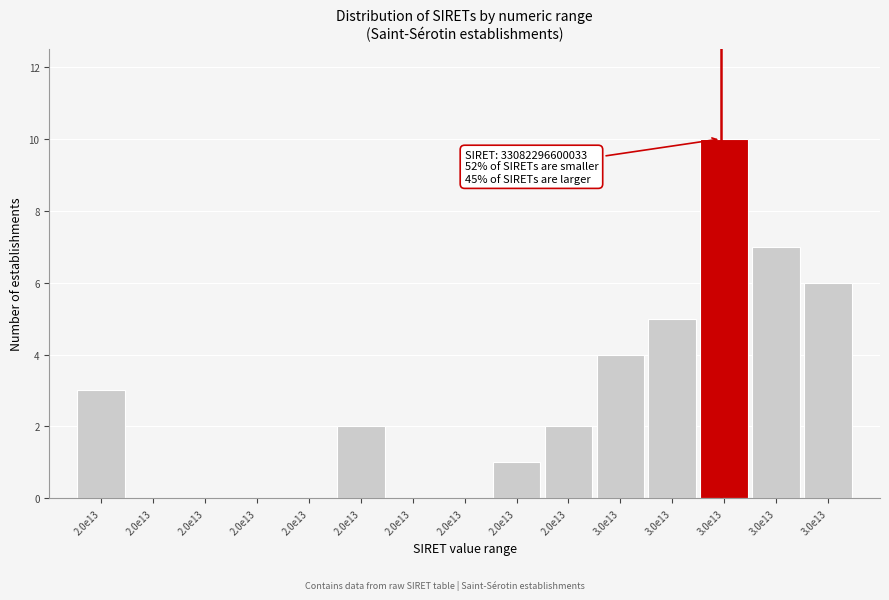

Are the bars horizontal?

No